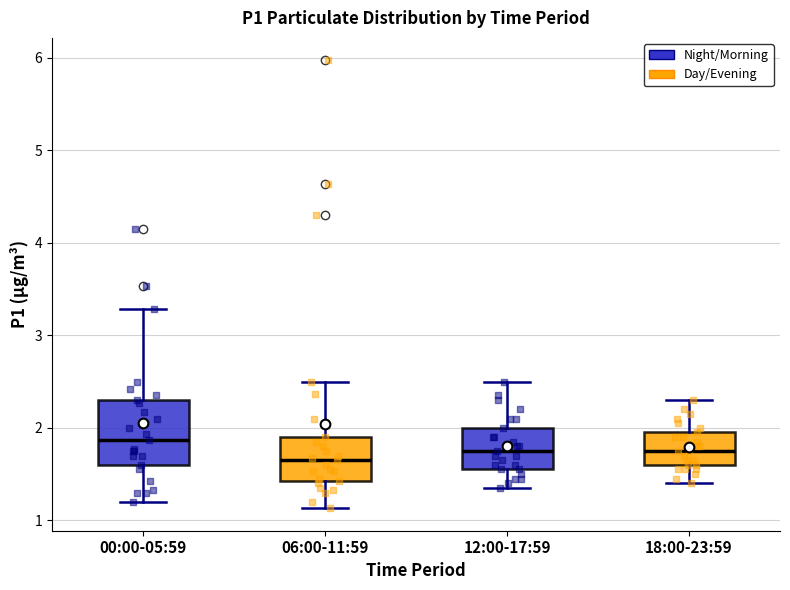

Reading left to right, transcribe this box plot: for each box, give where its median line is, the range the box spans, and where its two whiskers end, as read against the y-axis. The values are not printed on the chart, so give them approximately, as read against the axis.

00:00-05:59: median 1.9, box 1.6 to 2.3, whiskers 1.2 to 3.3
06:00-11:59: median 1.7, box 1.4 to 1.9, whiskers 1.1 to 2.5
12:00-17:59: median 1.8, box 1.6 to 2.0, whiskers 1.4 to 2.5
18:00-23:59: median 1.8, box 1.6 to 2.0, whiskers 1.4 to 2.3